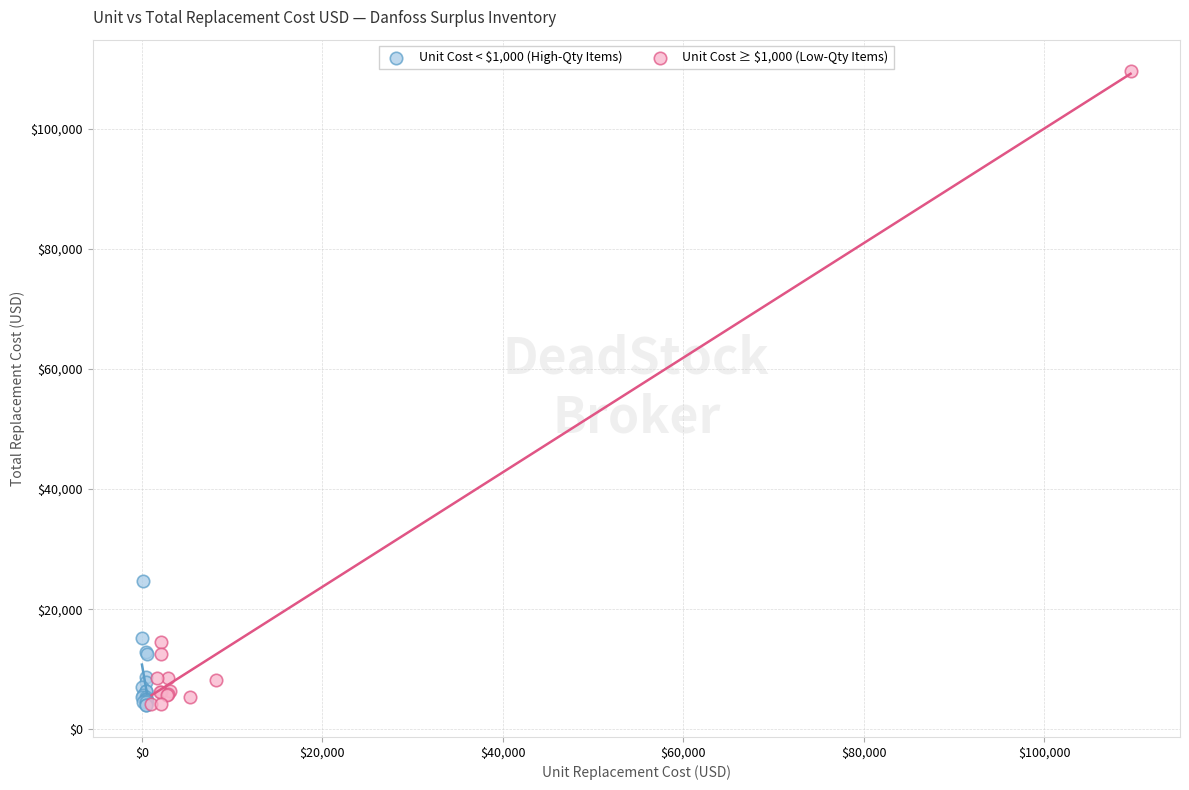

Which series has the widest spread of Y values?

Unit Cost ≥ $1,000 (Low-Qty Items)